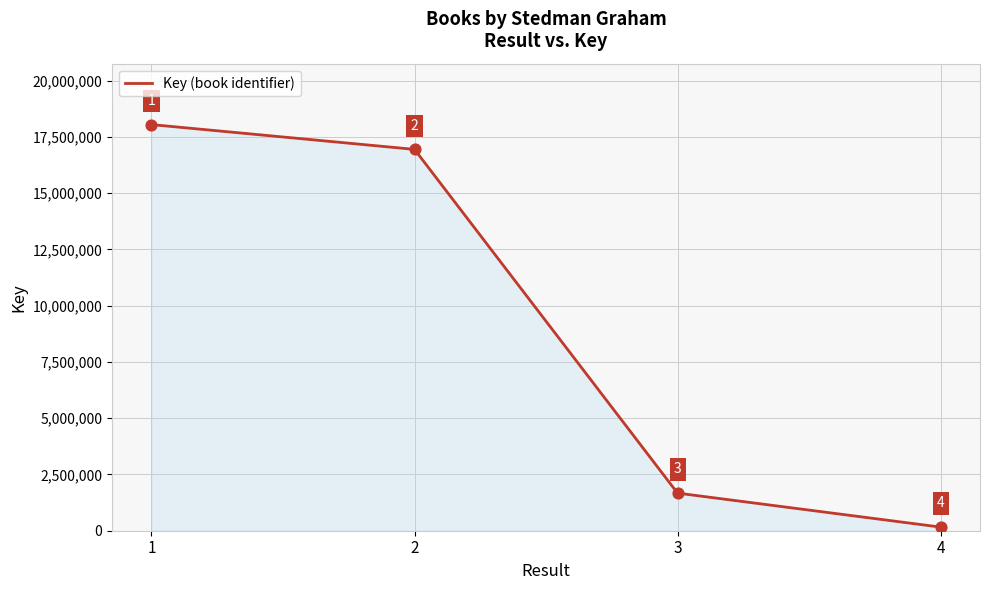

What is the change in value from 2 to 3?

-15272275